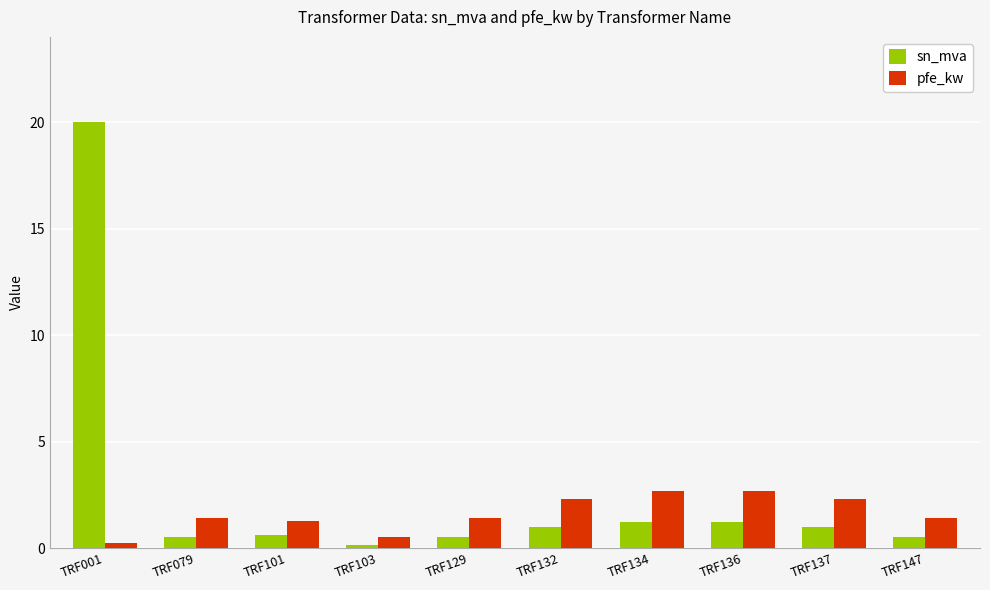

List the series in order of their overall mean, highest first.

sn_mva, pfe_kw